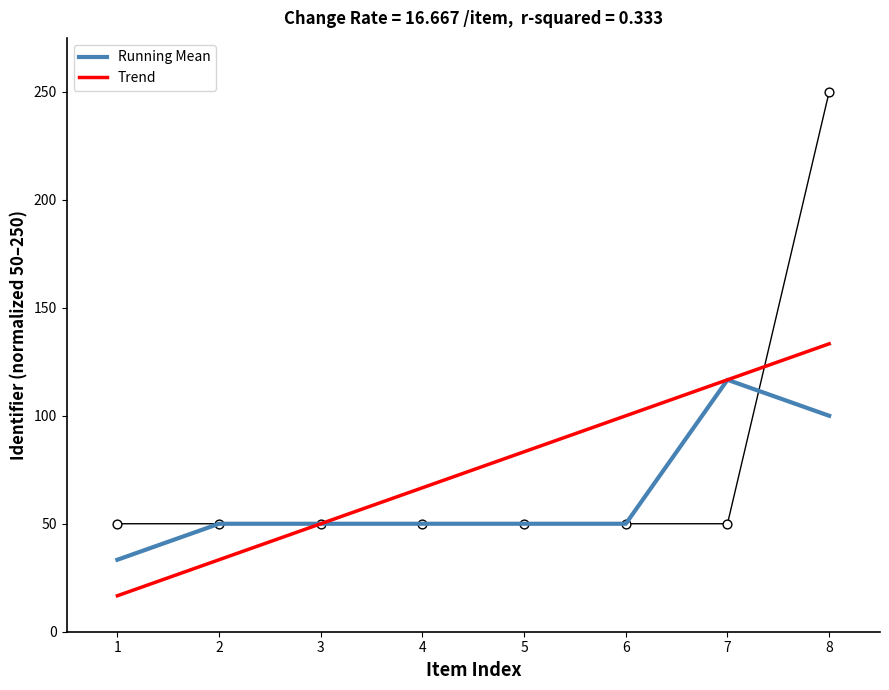

Which series contains the highest Y value?

Trend